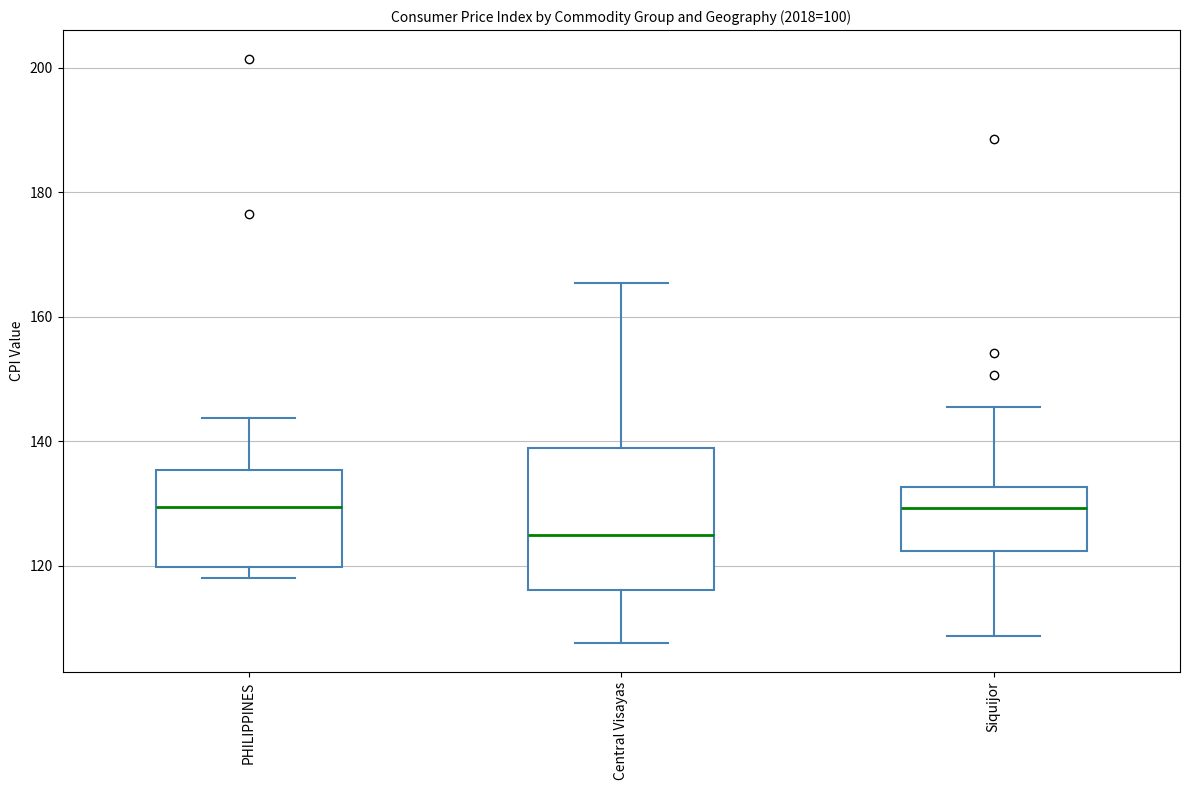

Comparing the boxes themselves (not the whiskers), which one is the tallest?

Central Visayas